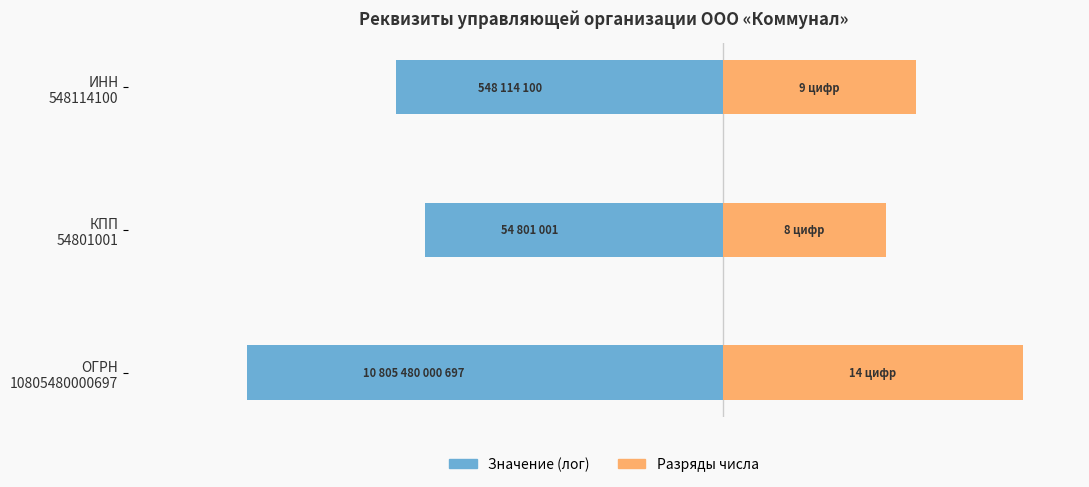

What are all the series names shown in the legend?

Значение (лог), Разряды числа